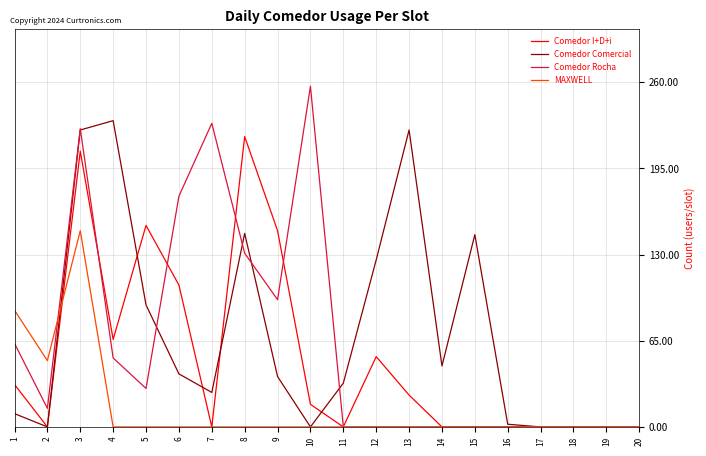

Rank the series by their maximum value, from lowest to highest.

MAXWELL, Comedor I+D+i, Comedor Comercial, Comedor Rocha